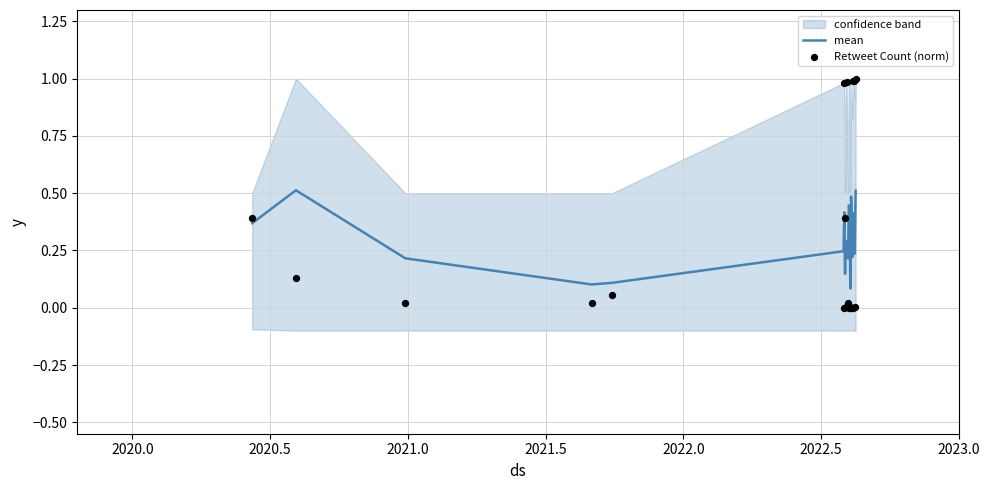

Which series reaches the minimum Y coordinate?

Retweet Count (norm)